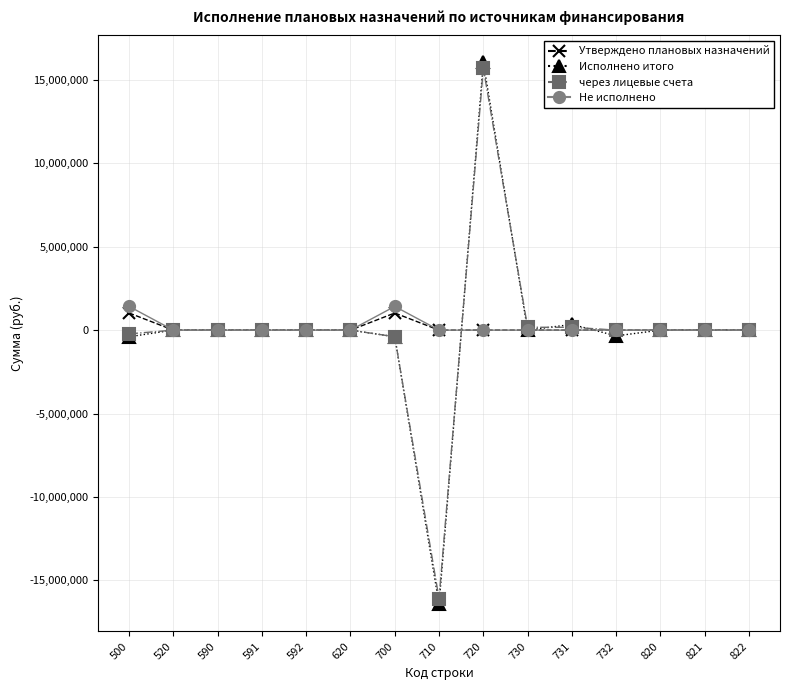

The value of через лицевые счета at 732 is 0.0. True or false?

True